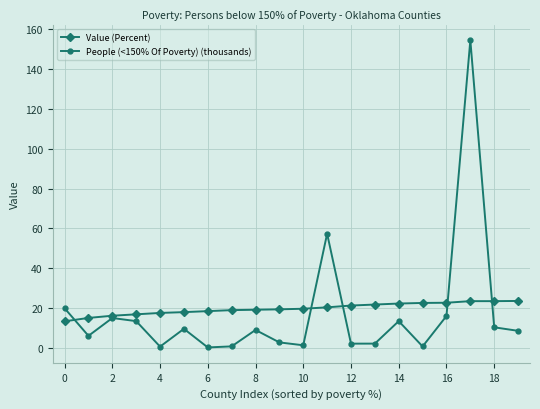

List the series in order of their peak value, highest first.

People (<150% Of Poverty) (thousands), Value (Percent)